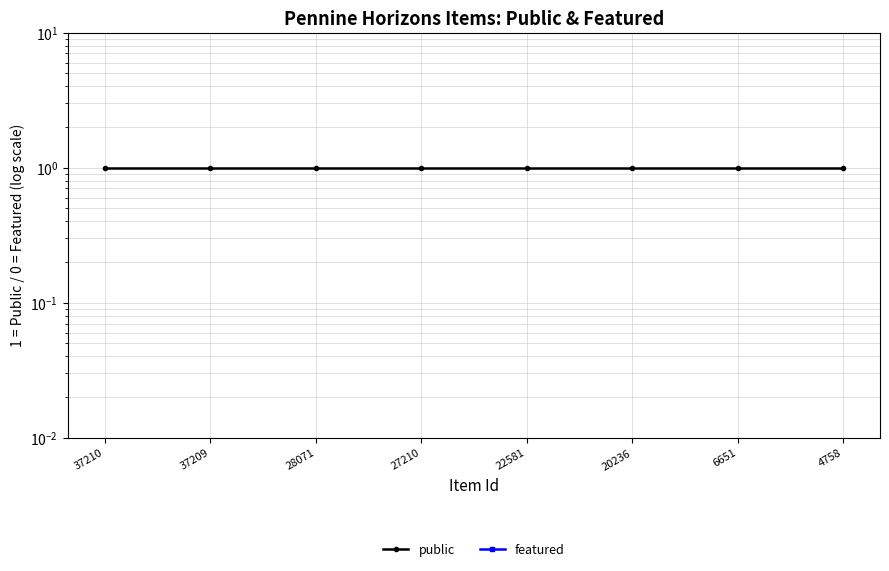

Rank the categories by featured value from lowest to highest.

37210, 37209, 28071, 27210, 22581, 20236, 6651, 4758